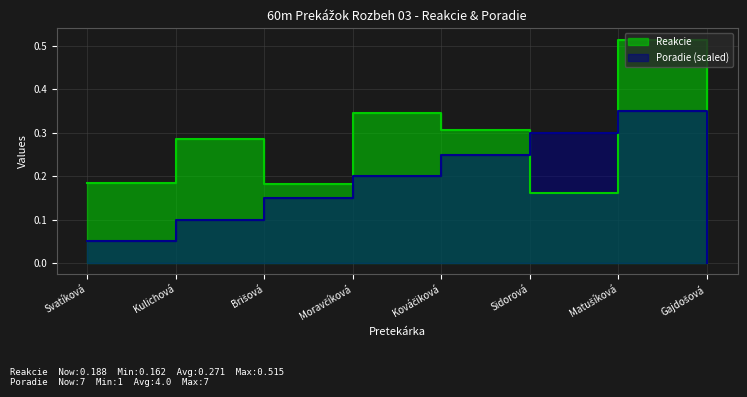

At which category is the sum across all series the highest?

Matušíková